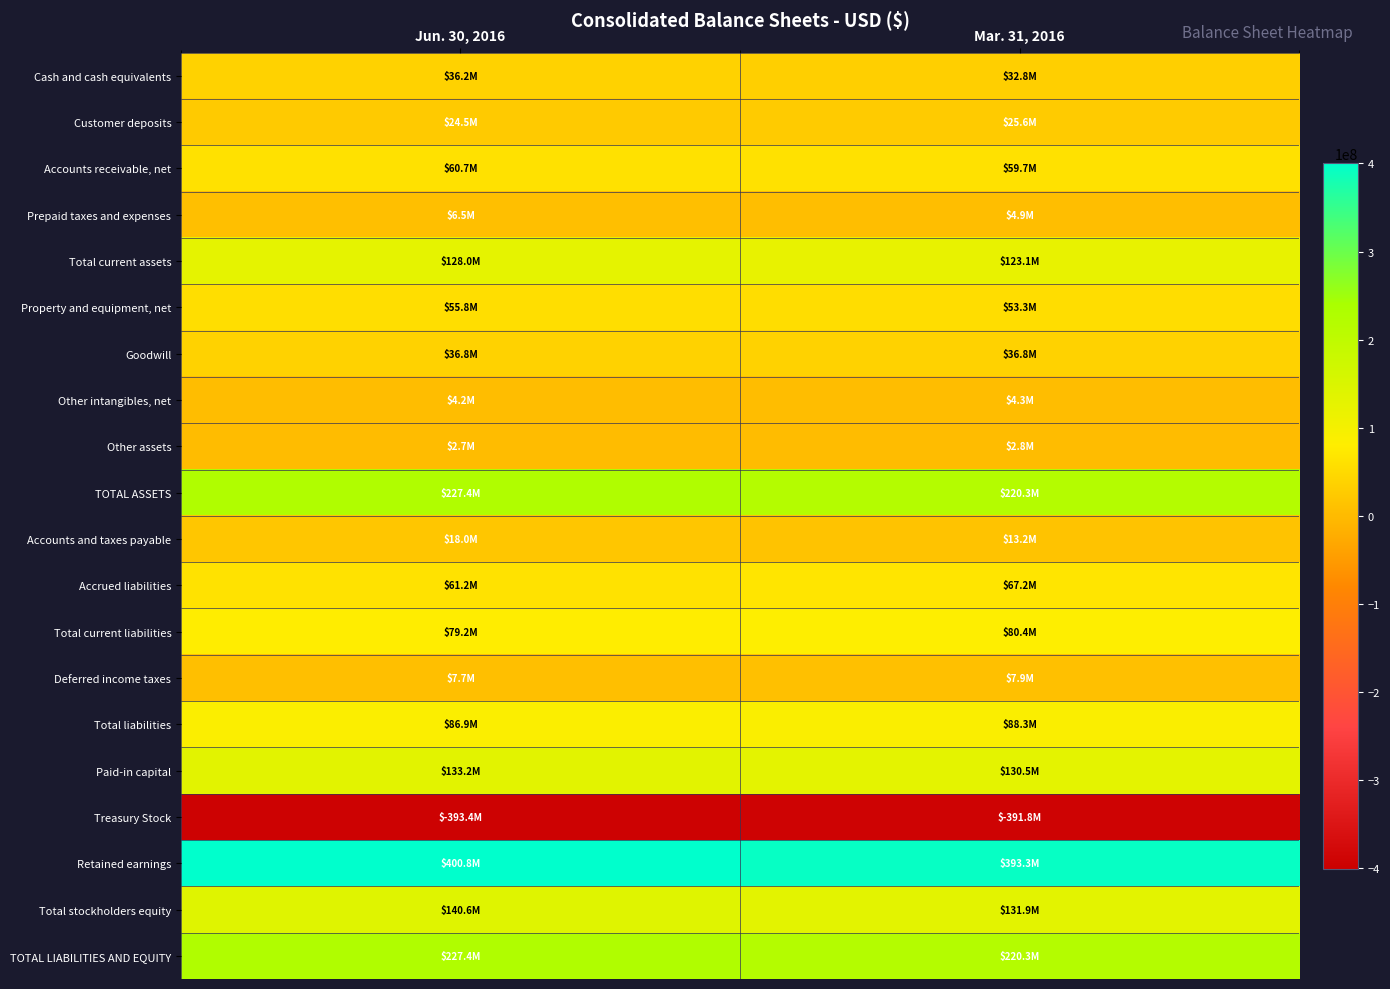

Rank the series by their maximum value, from highest to lowest.

Retained earnings, TOTAL ASSETS, TOTAL LIABILITIES AND EQUITY, Total stockholders equity, Paid-in capital, Total current assets, Total liabilities, Total current liabilities, Accrued liabilities, Accounts receivable, net, Property and equipment, net, Goodwill, Cash and cash equivalents, Customer deposits, Accounts and taxes payable, Deferred income taxes, Prepaid taxes and expenses, Other intangibles, net, Other assets, Treasury Stock